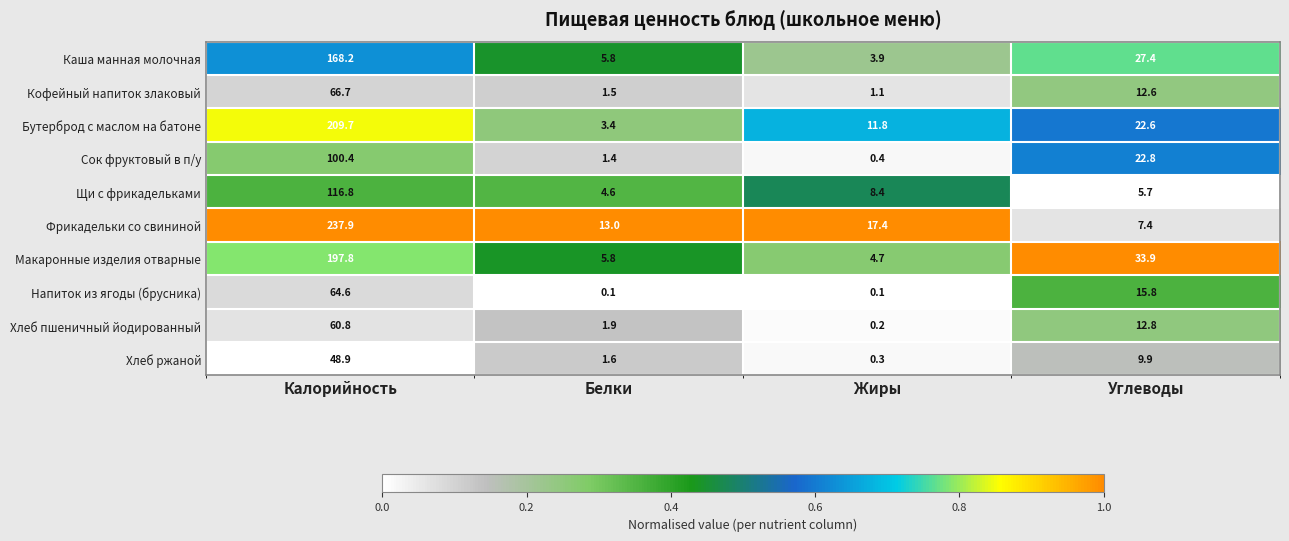

Rank the series by their maximum value, from lowest to highest.

Хлеб ржаной, Хлеб пшеничный йодированный, Напиток из ягоды (брусника), Кофейный напиток злаковый, Сок фруктовый в п/у, Щи с фрикадельками, Каша манная молочная, Макаронные изделия отварные, Бутерброд с маслом на батоне, Фрикадельки со свининой